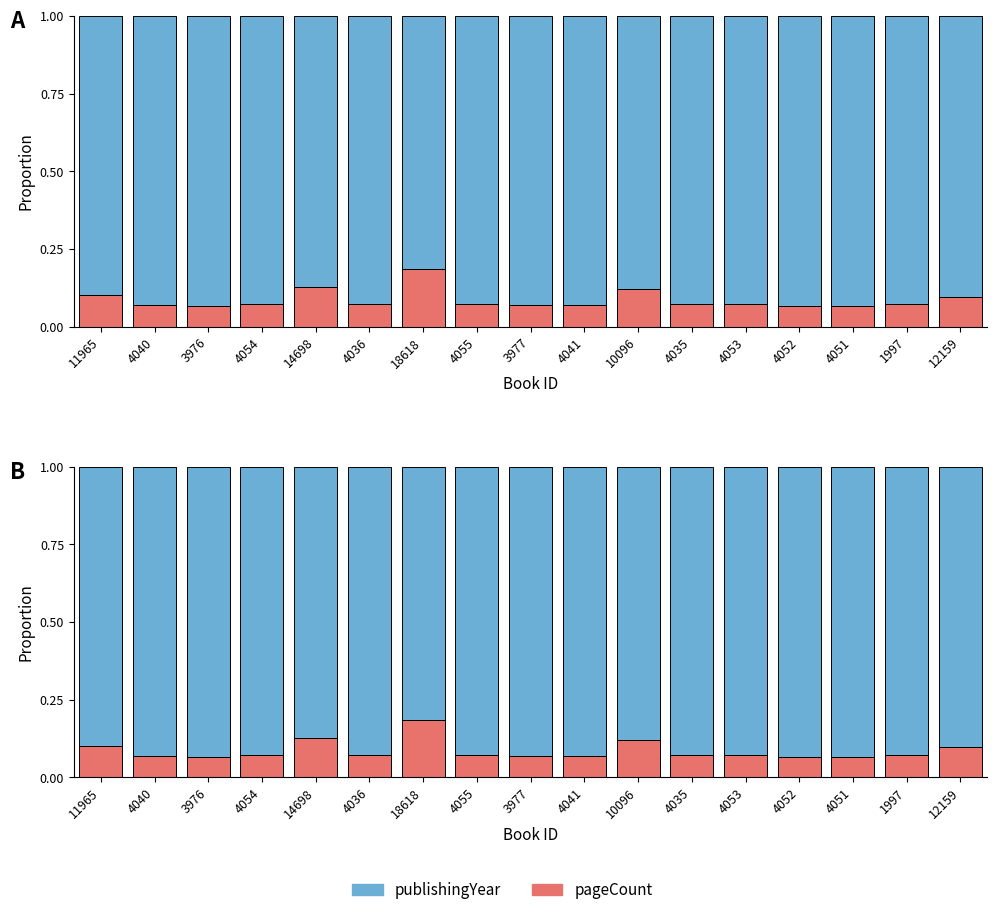

Which has a higher value, 10096 or 11965?

10096